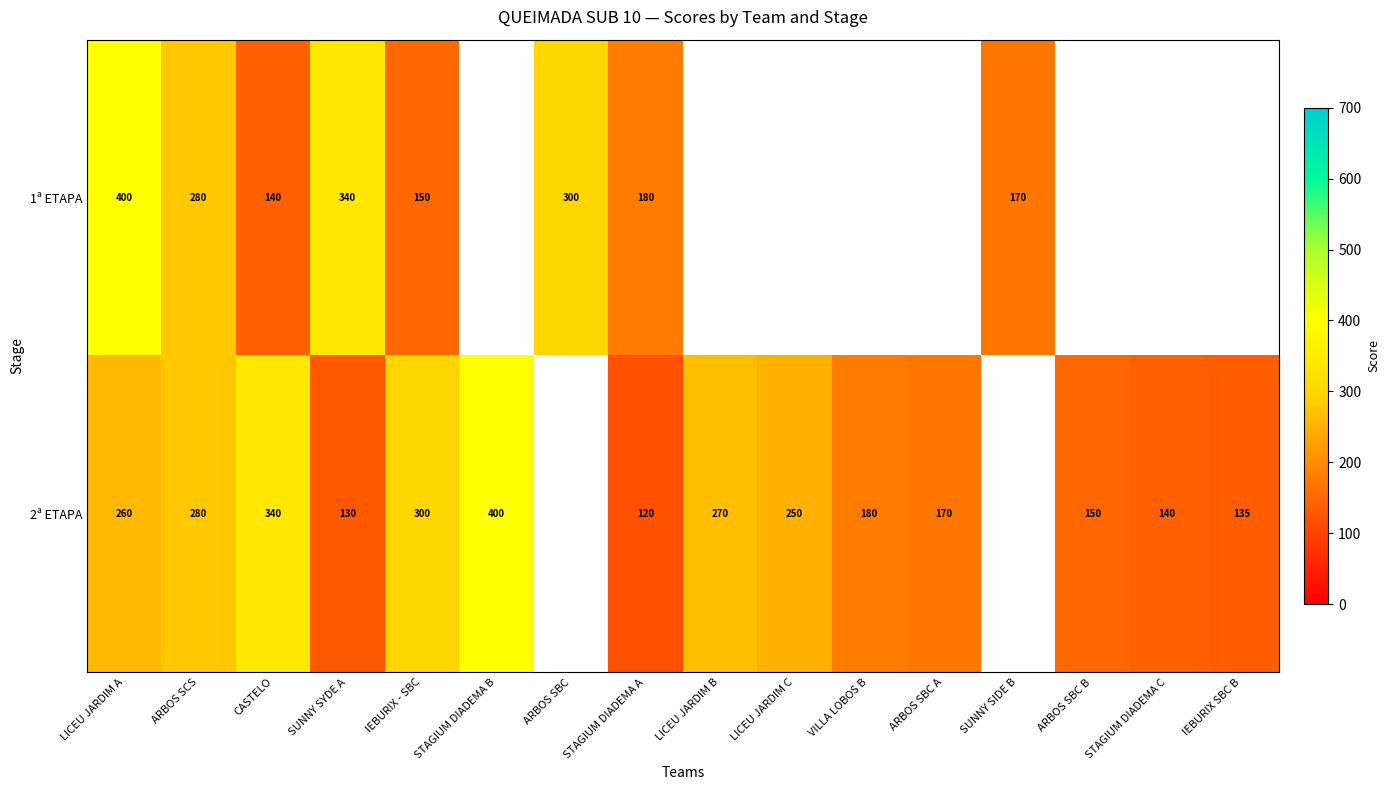

At which label does 1ª ETAPA reach its peak?

LICEU JARDIM A